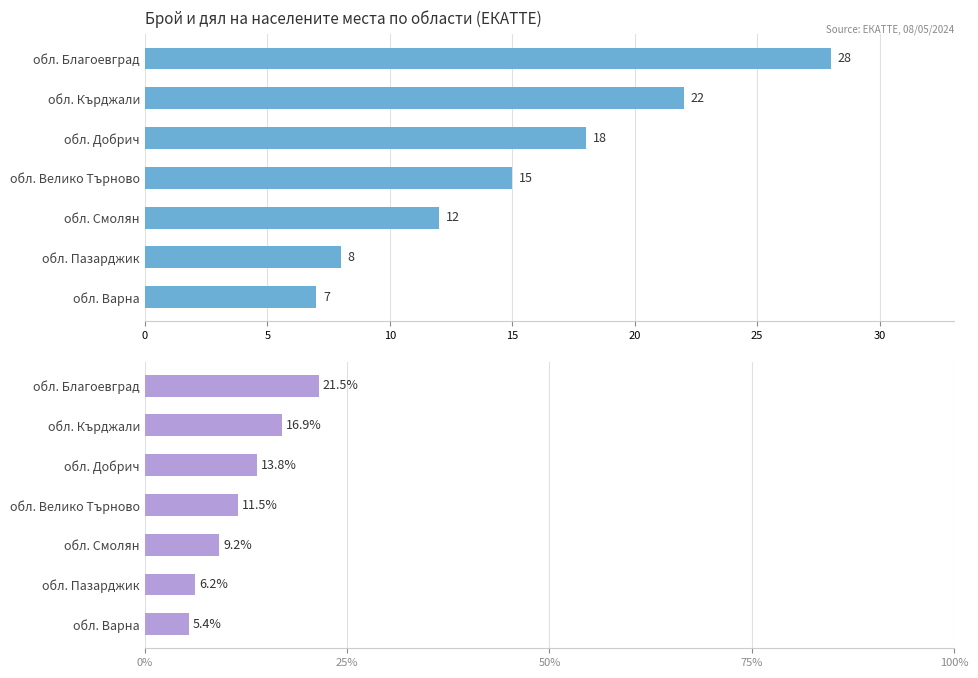

Count the number of data series in this chart.

2